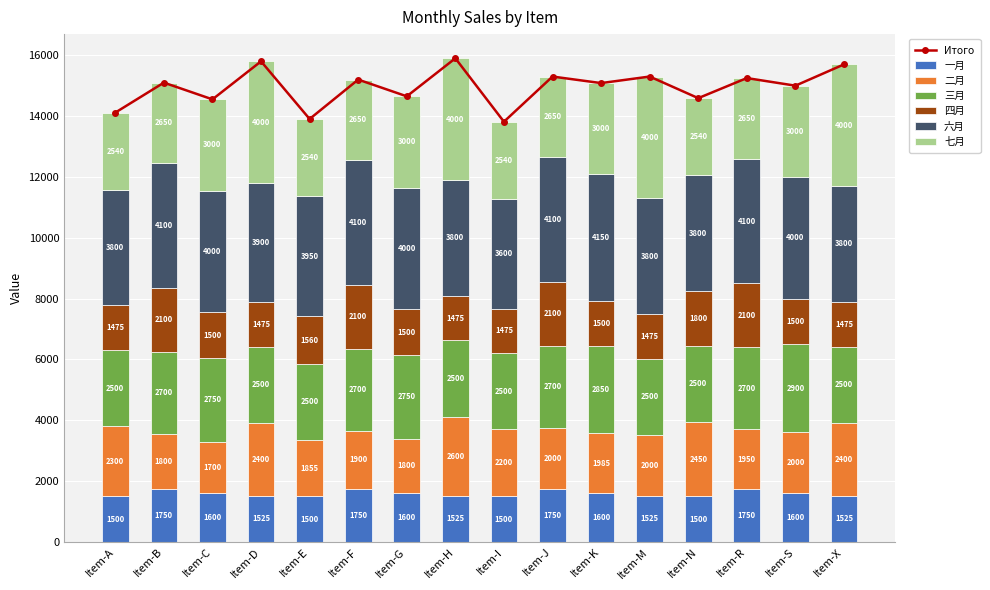

The value of 一月 at Item-J is 1750. True or false?

True